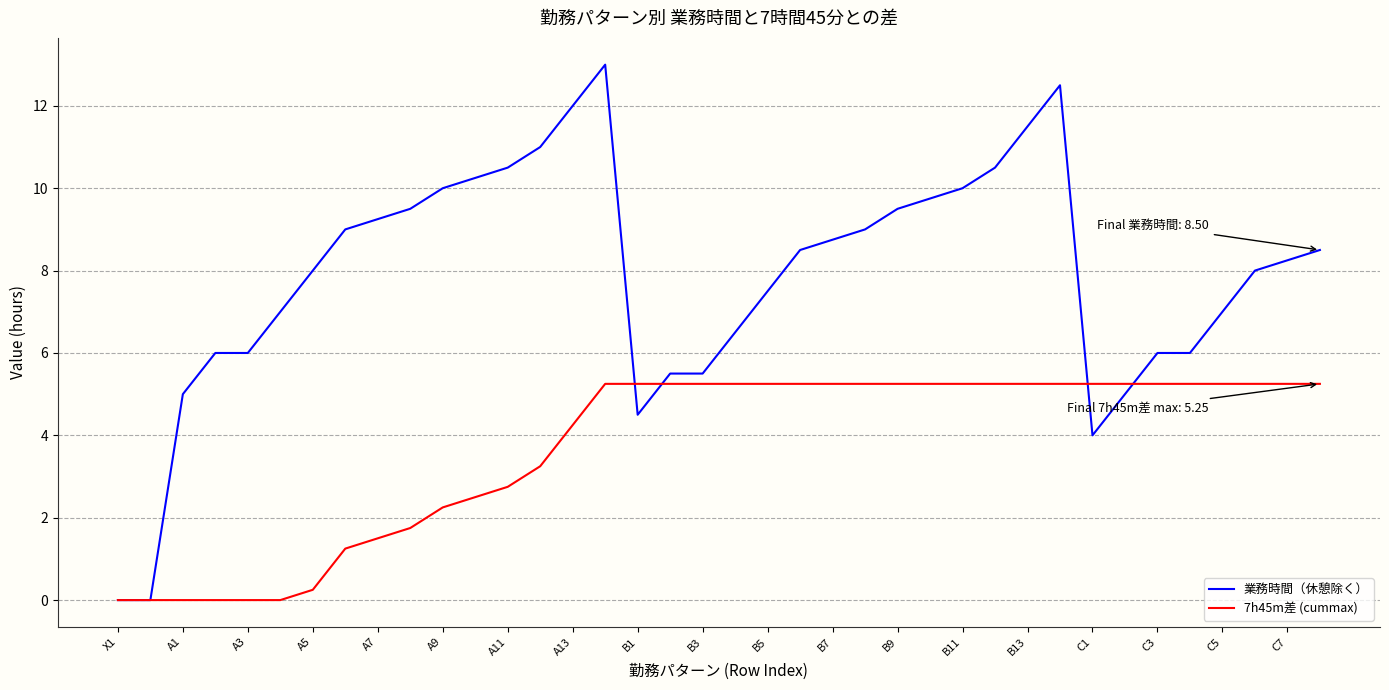

Which series has the largest total across all categories?

業務時間（休憩除く）